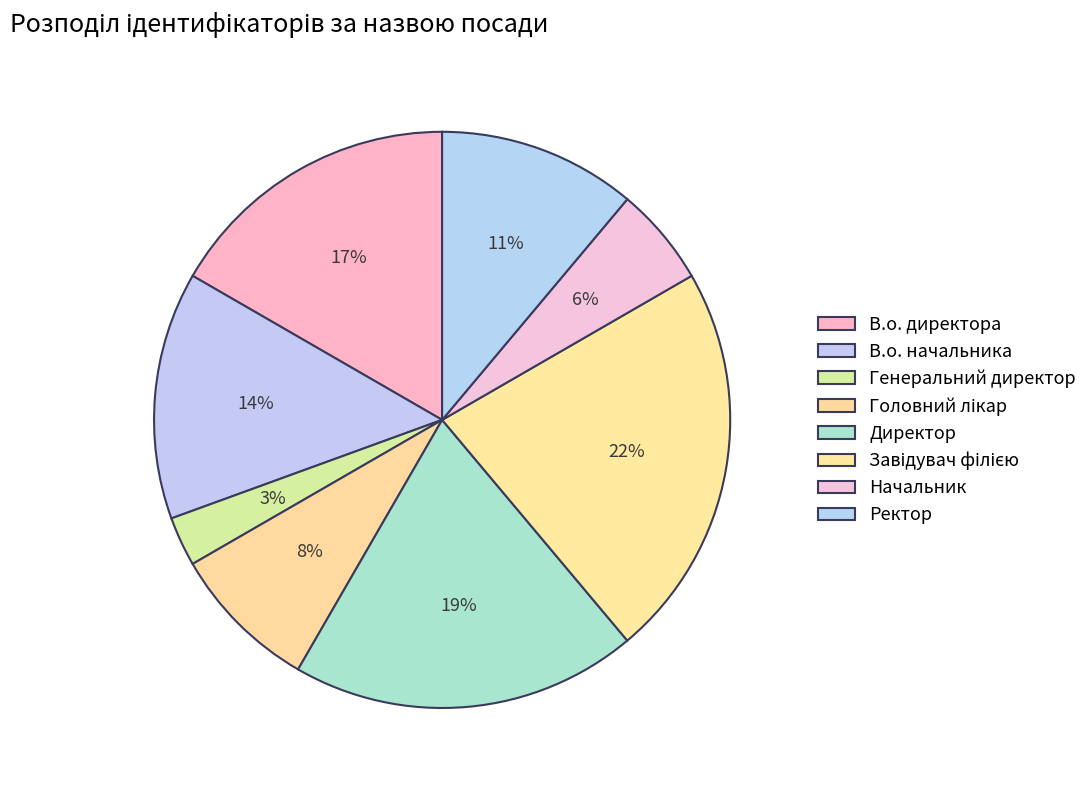

Between В.о. директора and Генеральний директор, which is larger?

В.о. директора